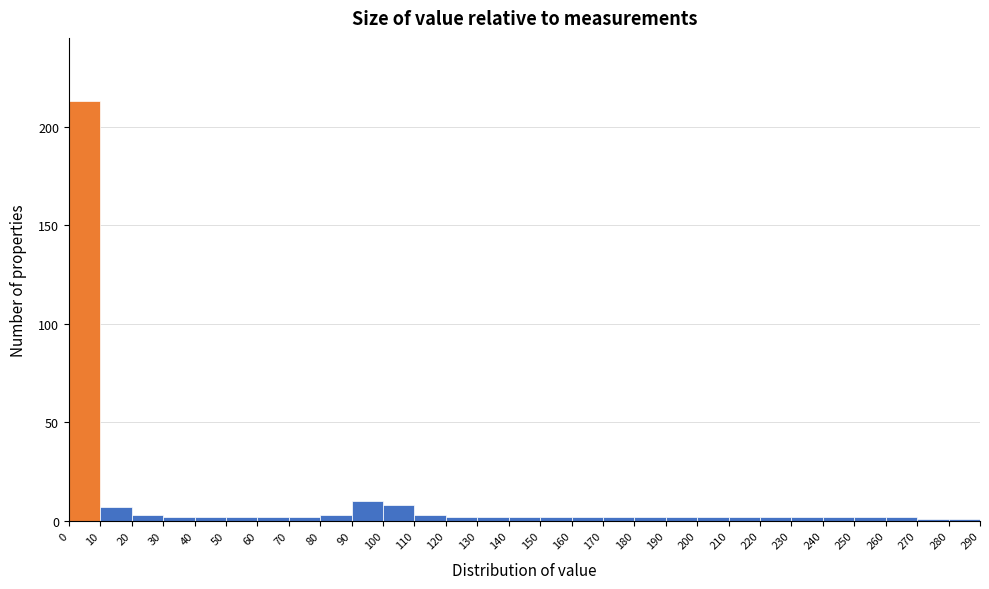

Reading left to right, transcribe this chart: for each bar, give the range it covers on the x-axis and its height. The values are not printed on the chart, so give them approximately, as read against the axis.

0 to 10: 215
10 to 20: 5
20 to 30: under 5
30 to 40: under 5
40 to 50: under 5
50 to 60: under 5
60 to 70: under 5
70 to 80: under 5
80 to 90: under 5
90 to 100: 10
100 to 110: 10
110 to 120: under 5
120 to 130: under 5
130 to 140: under 5
140 to 150: under 5
150 to 160: under 5
160 to 170: under 5
170 to 180: under 5
180 to 190: under 5
190 to 200: under 5
200 to 210: under 5
210 to 220: under 5
220 to 230: under 5
230 to 240: under 5
240 to 250: under 5
250 to 260: under 5
260 to 270: under 5
270 to 280: under 5
280 to 290: under 5